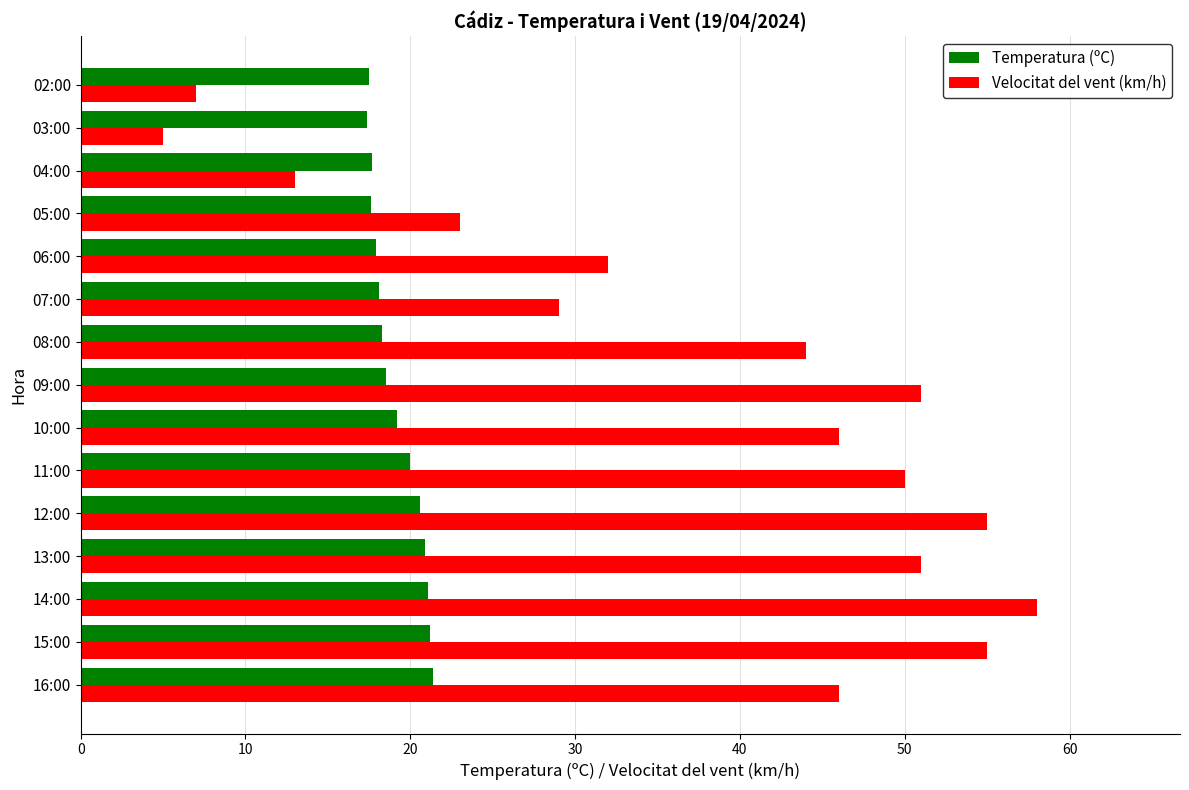

Which series has the largest range (max minus min)?

Velocitat del vent (km/h)